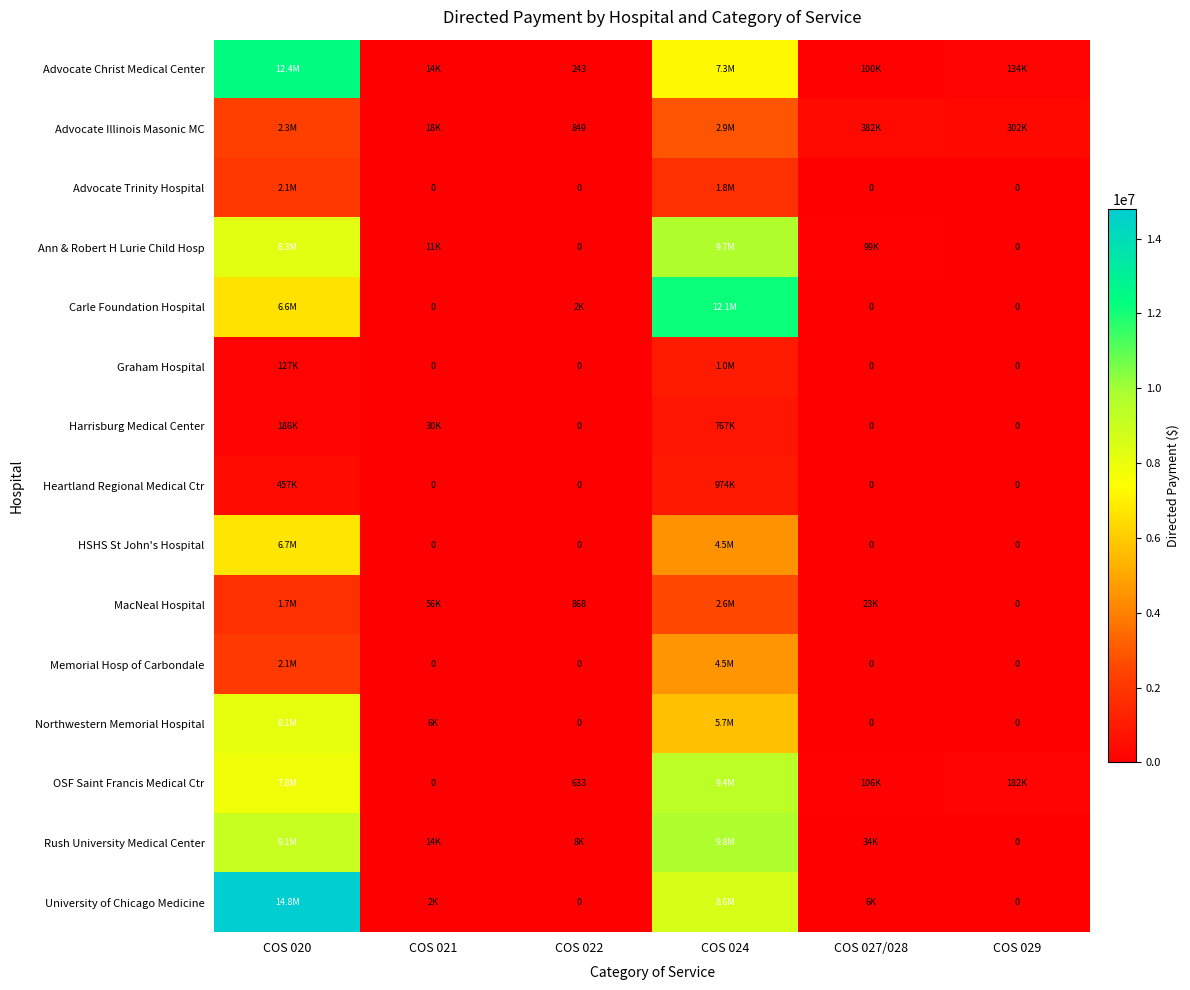

How many values in the Advocate Trinity Hospital series exceed 0?

2